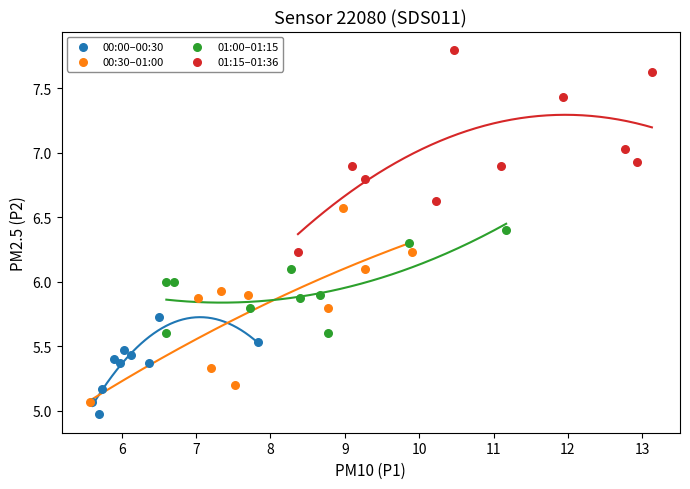

Which series reaches the maximum Y coordinate?

01:15–01:36